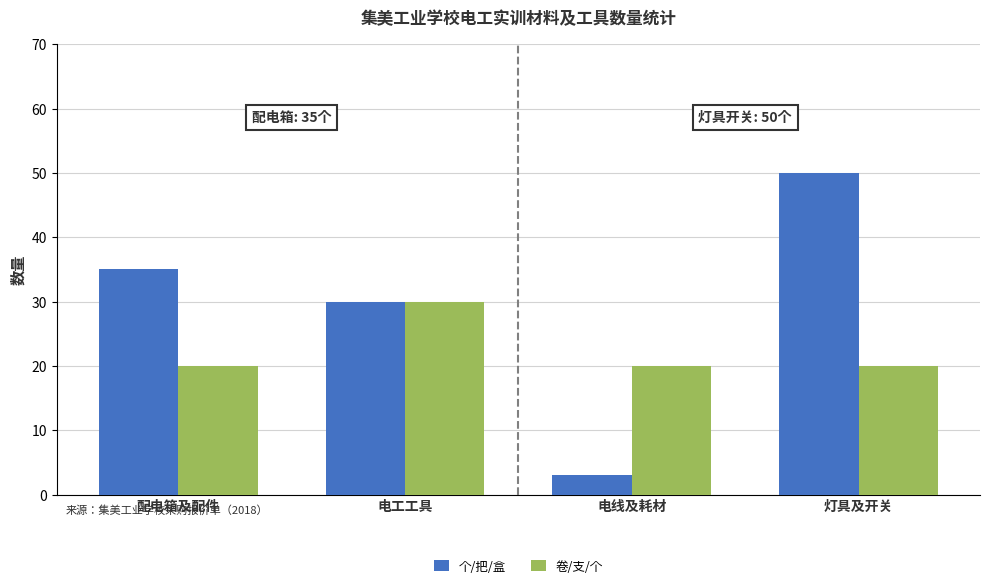

Reading left to right, extract all data points from this chart.

个/把/盒: 配电箱及配件=35	电工工具=30	电线及耗材=3	灯具及开关=50
卷/支/个: 配电箱及配件=20	电工工具=30	电线及耗材=20	灯具及开关=20